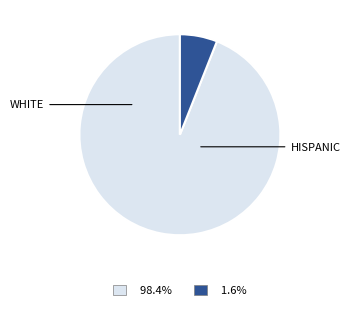

Does WHITE account for over 50% of the chart?

Yes